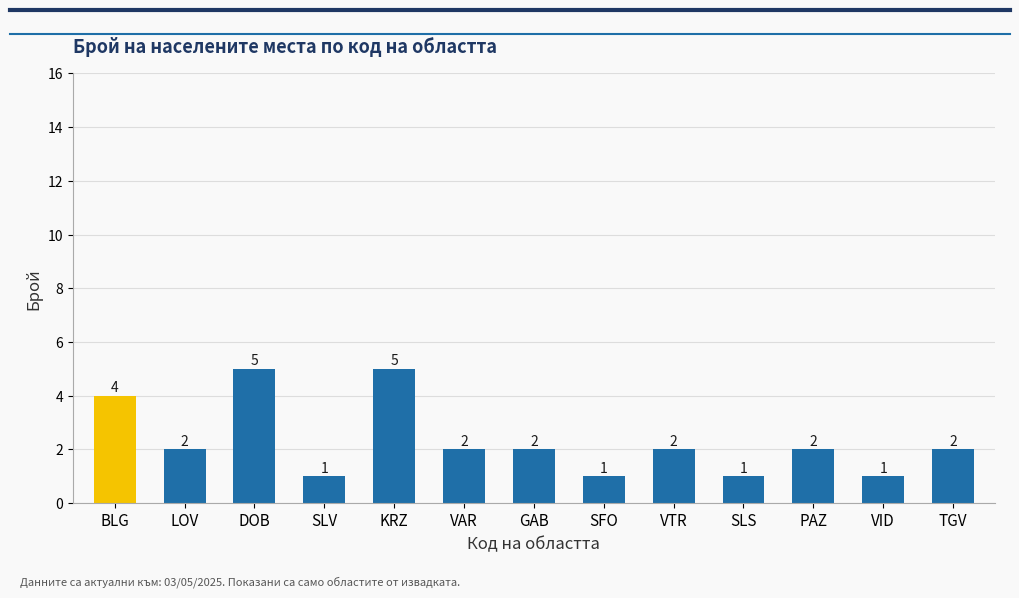

The chart shows a value of 2 at TGV. True or false?

True